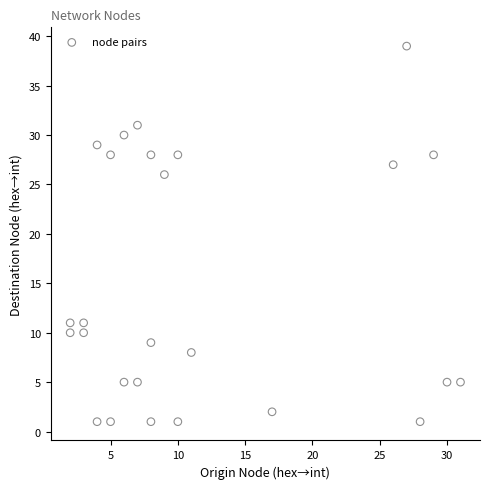

What Y value in the scatter plot is closest to 20?

26